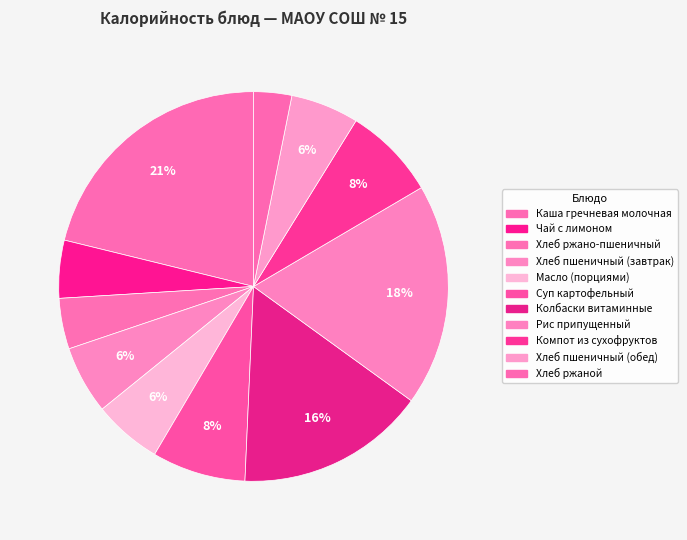

Count the number of slices in the pie.

11